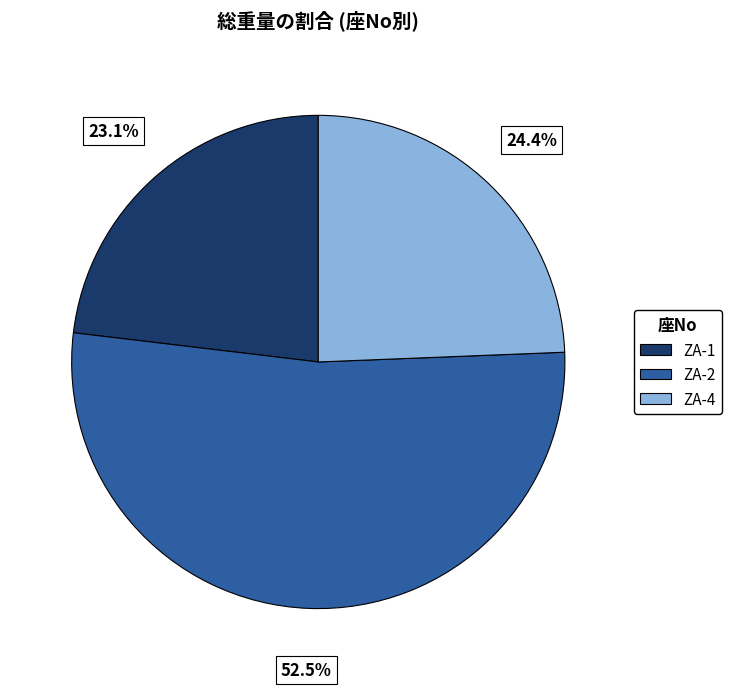

How many segments does this pie chart have?

3